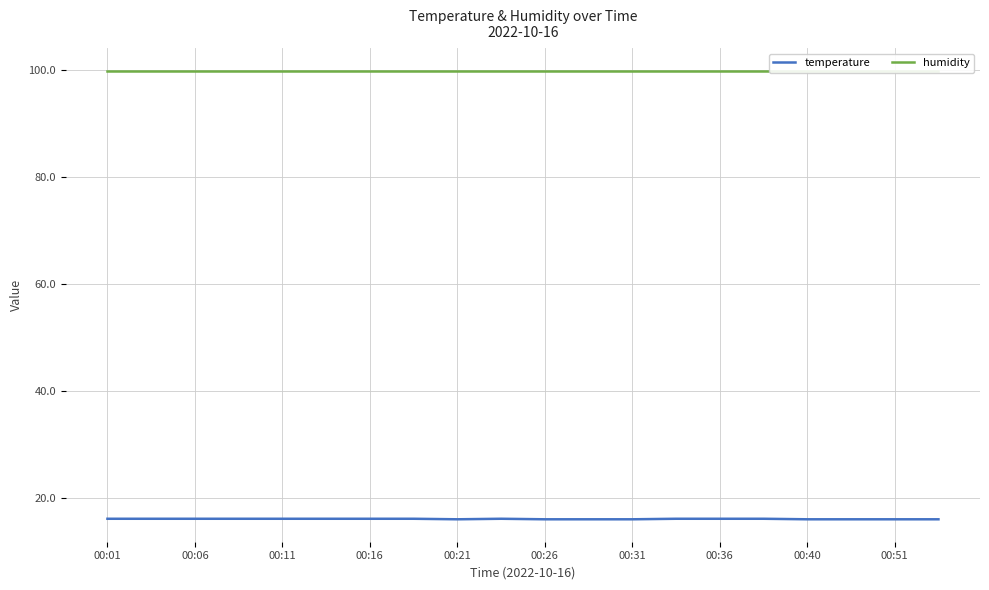

True or false: humidity and temperature cross at least once.

False